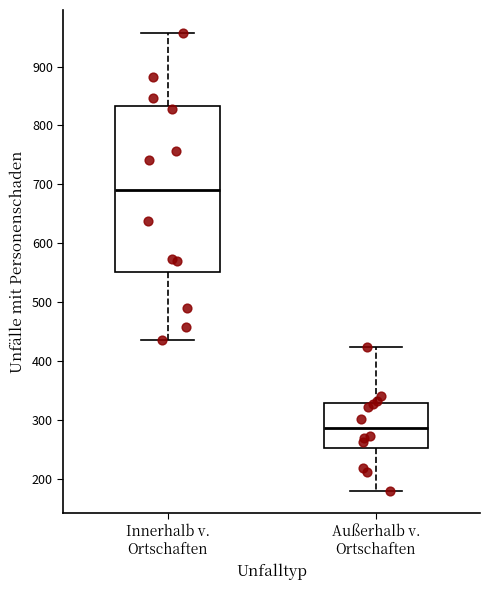

Which box's median line is the highest?

Innerhalb v. Ortschaften